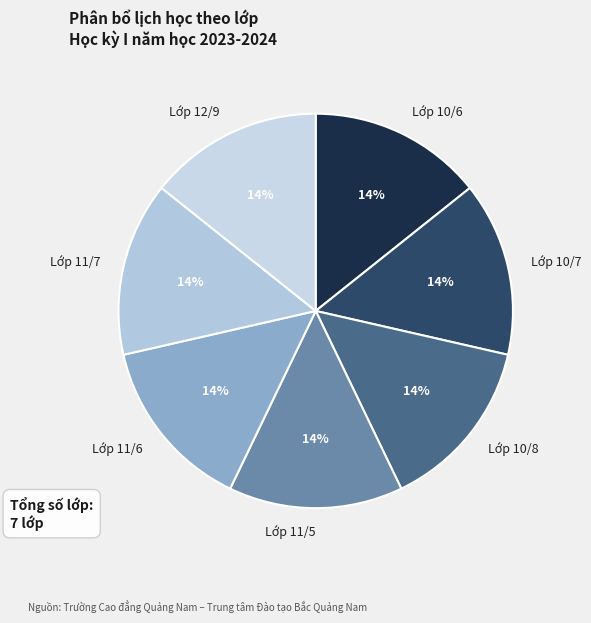

To the nearest percent, what is the average slice percentage?

14%